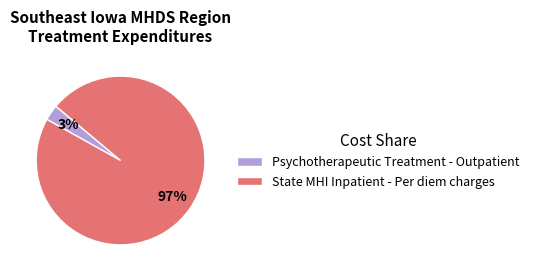

Which slice is the largest?

State MHI Inpatient - Per diem charges